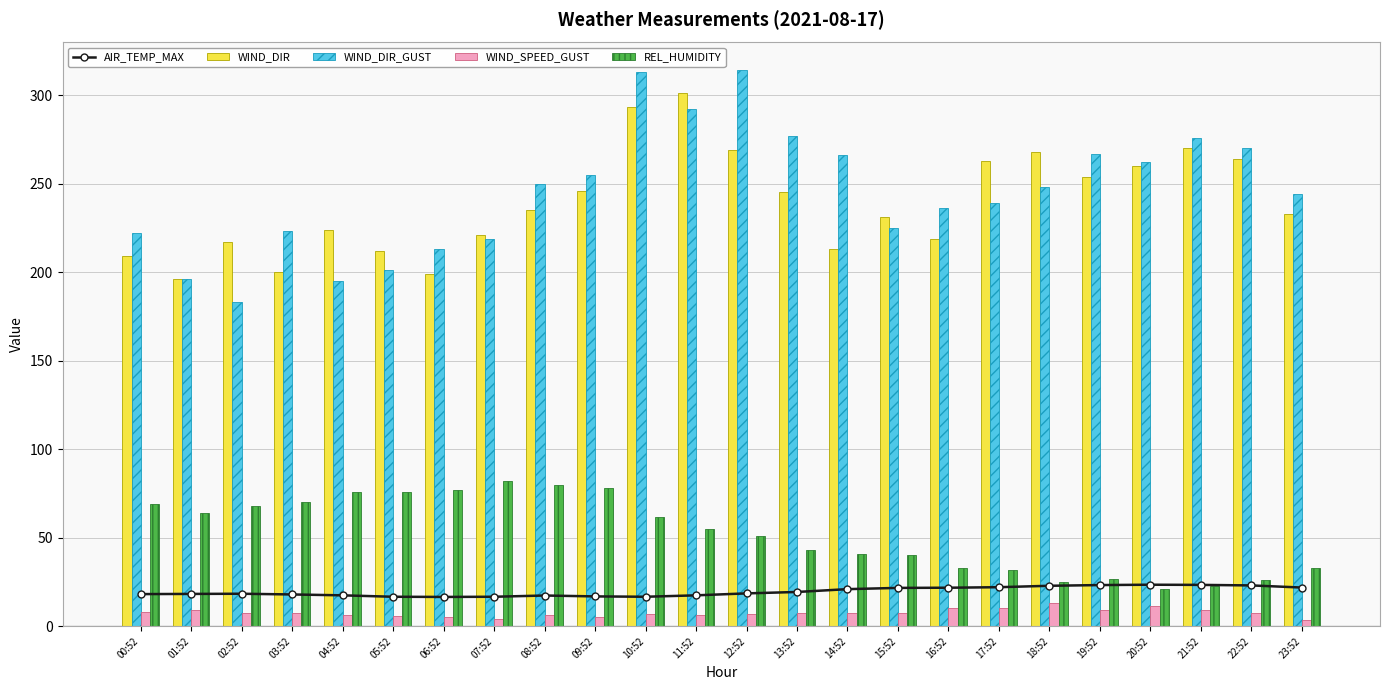

Rank the series at 16:52 from highest to lowest value.

WIND_DIR_GUST, WIND_DIR, REL_HUMIDITY, AIR_TEMP_MAX, WIND_SPEED_GUST